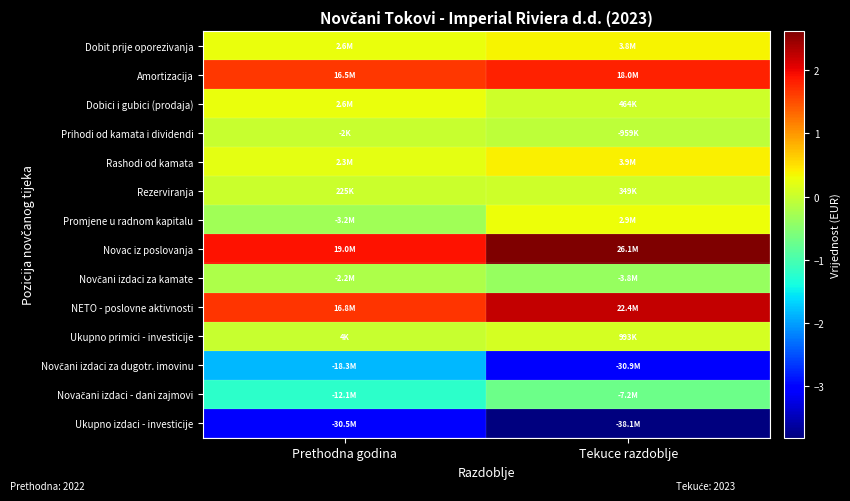

Between Tekuce razdoblje and Prethodna godina, which is larger?

Tekuce razdoblje